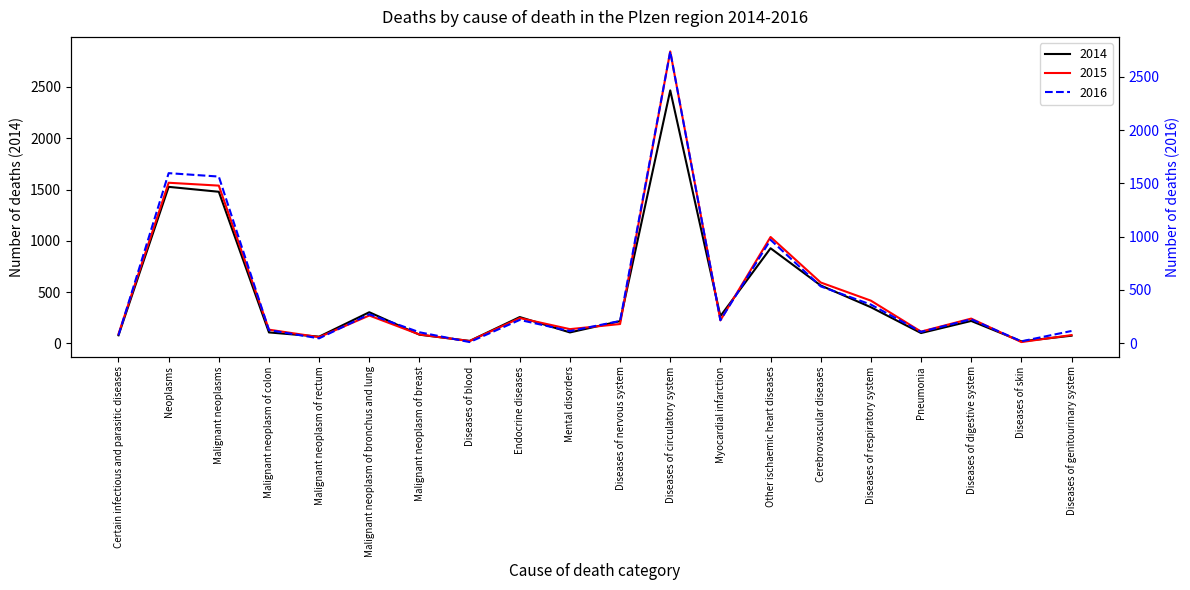

Between Diseases of circulatory system and Malignant neoplasms, which is larger?

Diseases of circulatory system